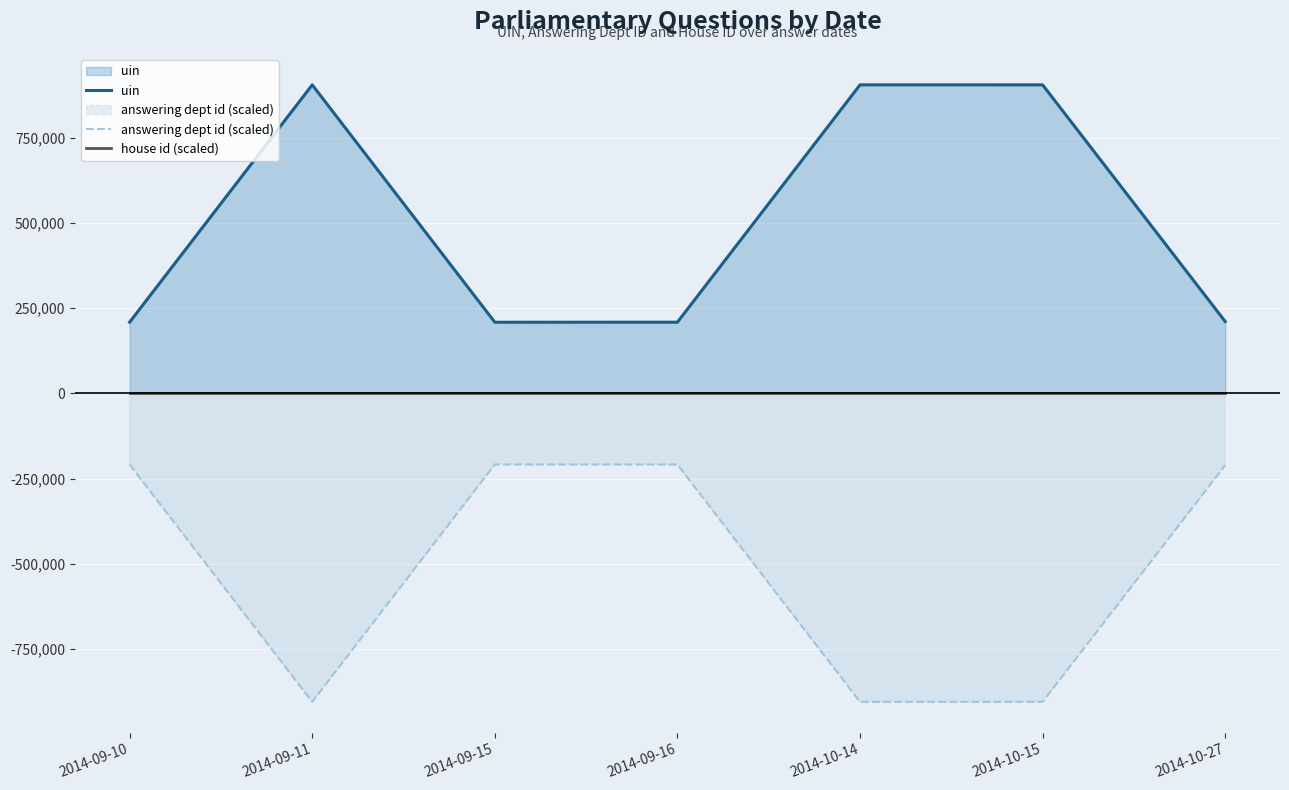

What is the sum of all house id (scaled) values?

7000